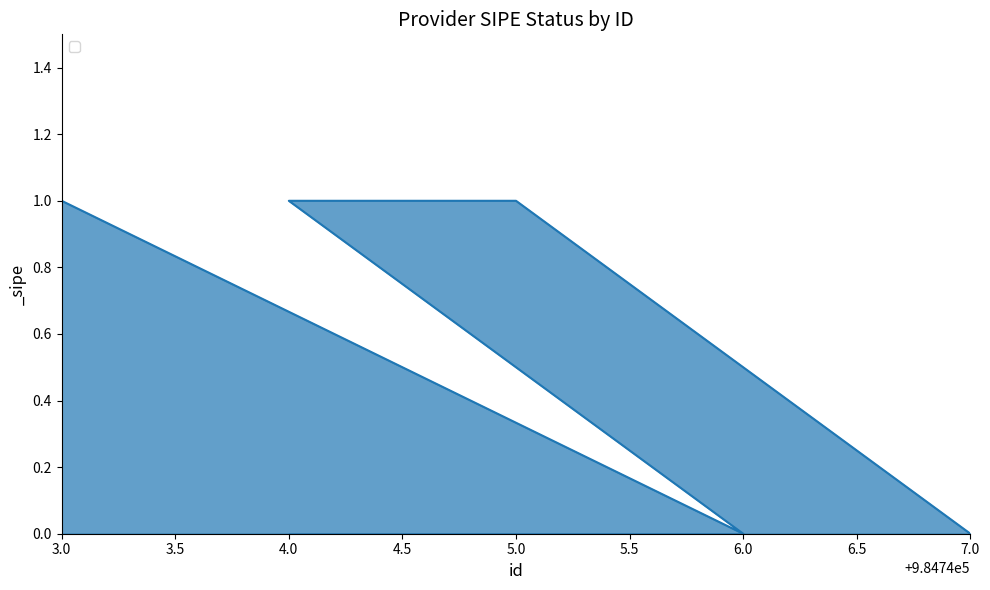

How many distinct data groups are displayed?

1